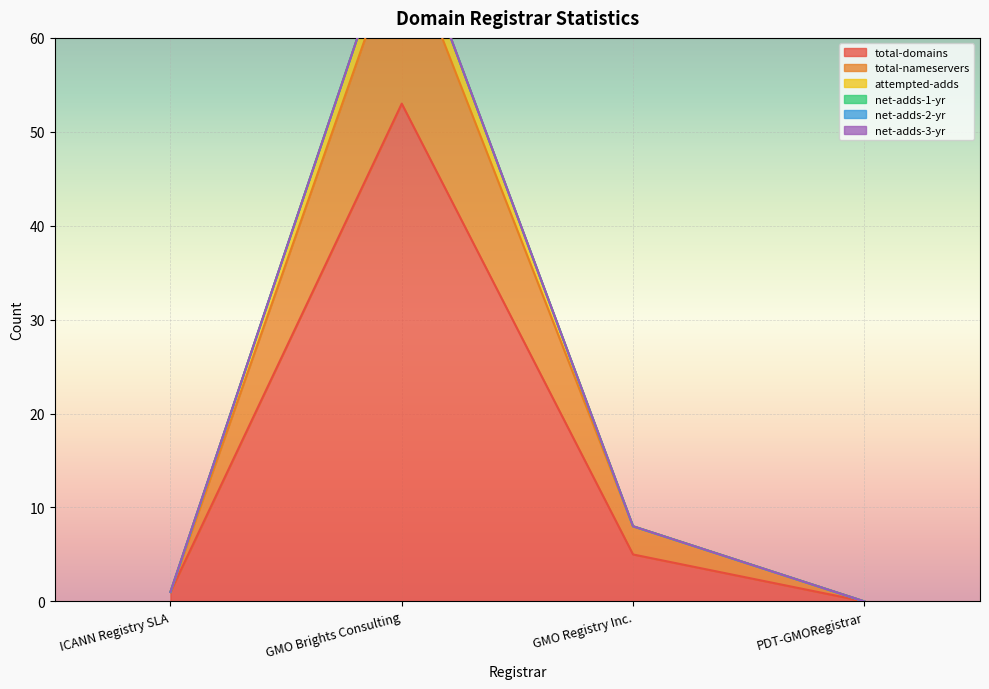

At which category does the chart reach its minimum across all series?

PDT-GMORegistrar